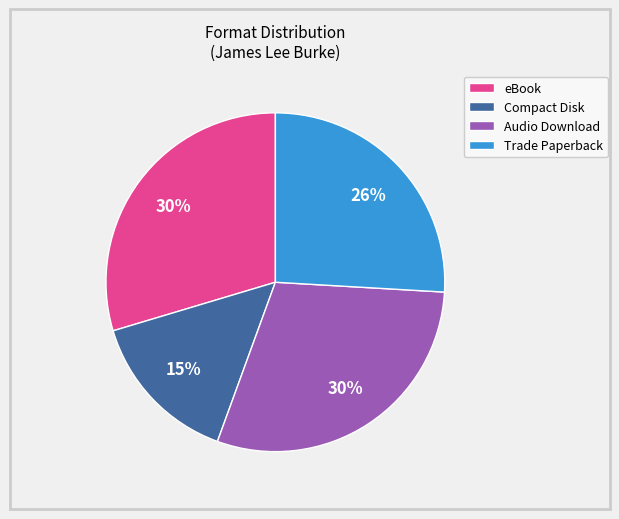

Which has a higher value, Trade Paperback or eBook?

eBook